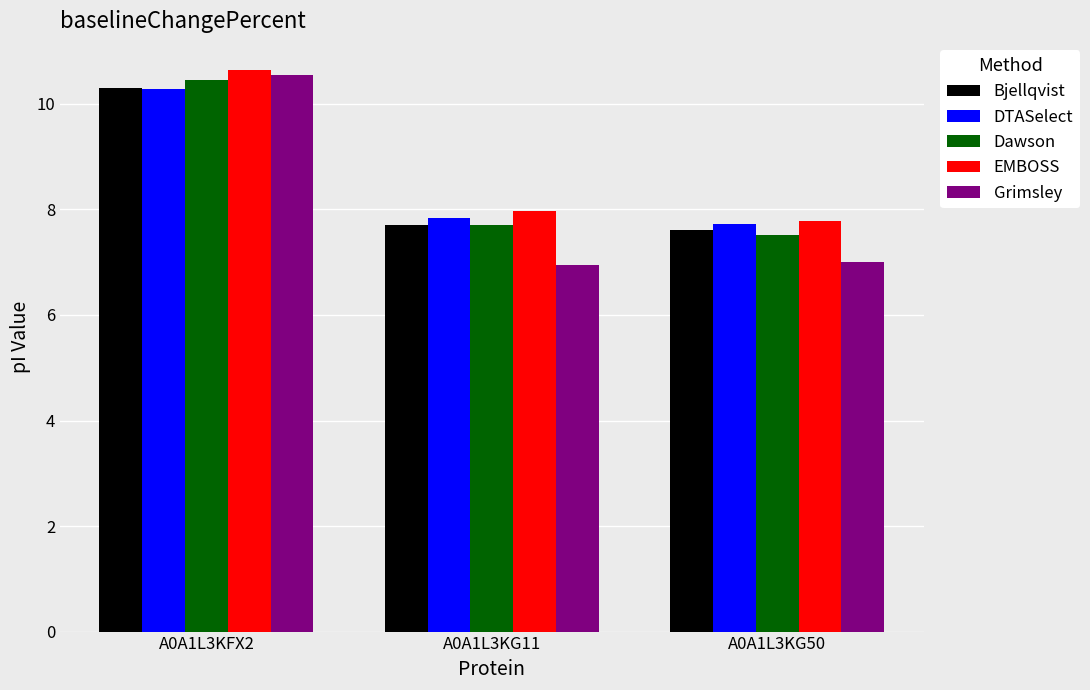

Reading left to right, transcribe all the data shown in this chart.

Bjellqvist: A0A1L3KFX2=10.3	A0A1L3KG11=7.7	A0A1L3KG50=7.6
DTASelect: A0A1L3KFX2=10.3	A0A1L3KG11=7.8	A0A1L3KG50=7.7
Dawson: A0A1L3KFX2=10.5	A0A1L3KG11=7.7	A0A1L3KG50=7.5
EMBOSS: A0A1L3KFX2=10.6	A0A1L3KG11=8.0	A0A1L3KG50=7.8
Grimsley: A0A1L3KFX2=10.6	A0A1L3KG11=7.0	A0A1L3KG50=7.0